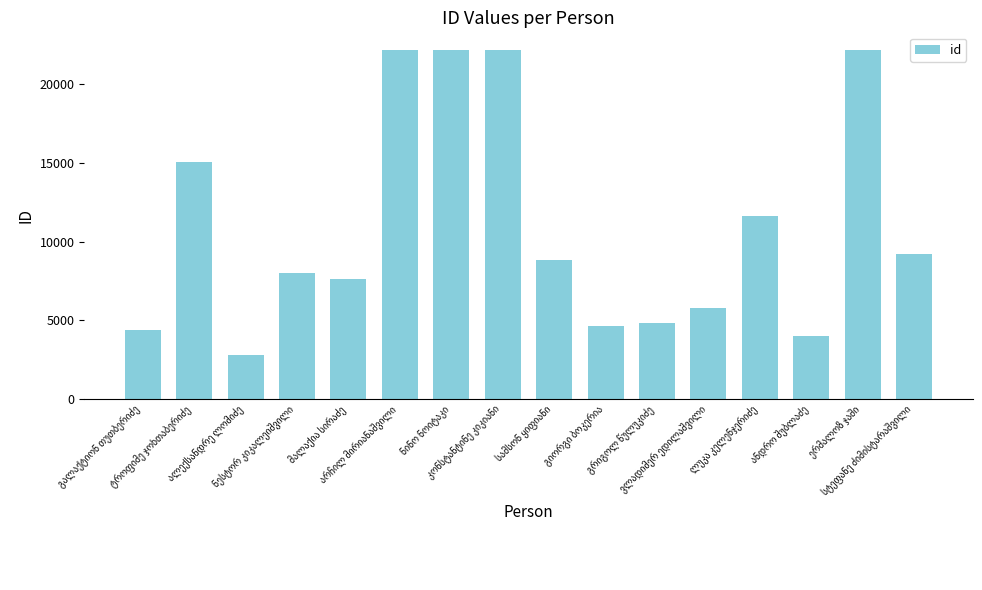

What is the minimum value shown in the chart?

2832